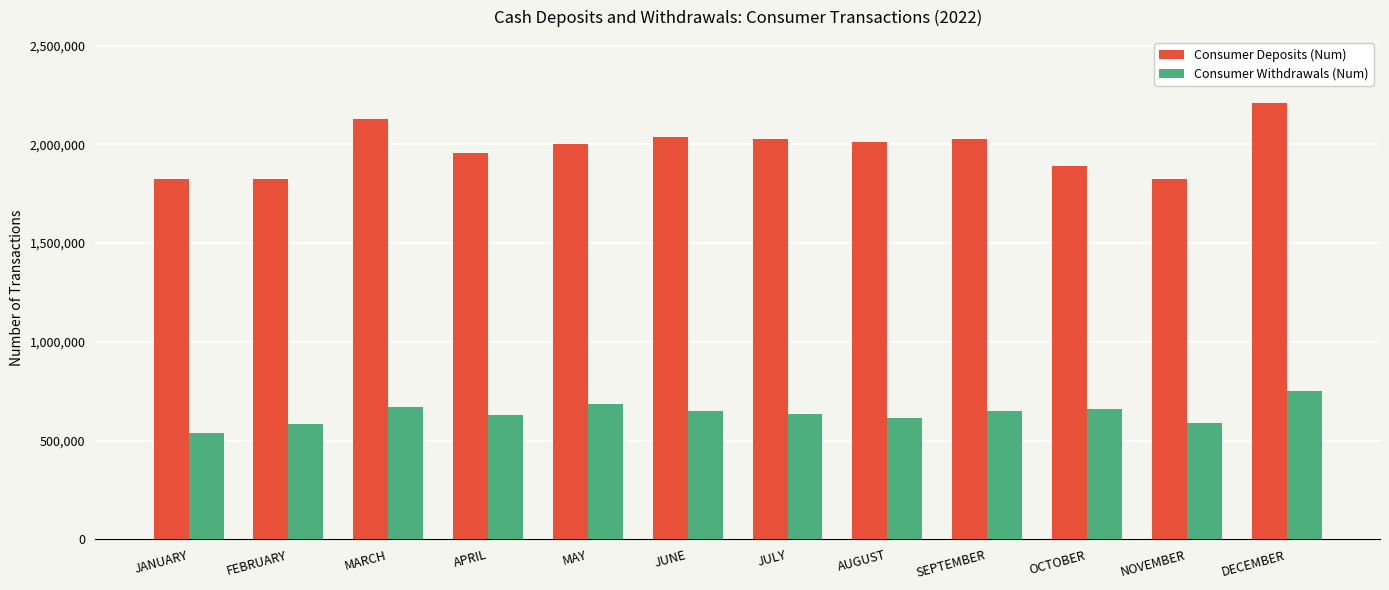

Which label corresponds to the smallest value in the chart?

JANUARY